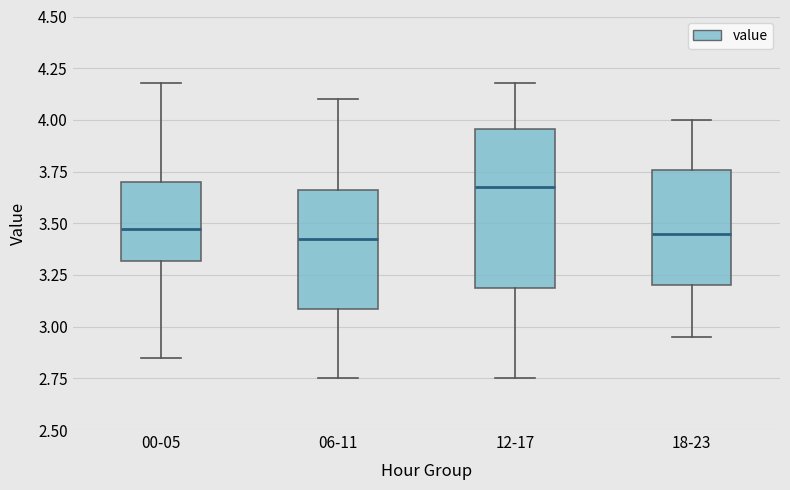

Reading left to right, transcribe this box plot: for each box, give where its median line is, the range the box spans, and where its two whiskers end, as read against the y-axis. The values are not printed on the chart, so give them approximately, as read against the axis.

00-05: median 3.45, box 3.30 to 3.70, whiskers 2.85 to 4.20
06-11: median 3.45, box 3.10 to 3.65, whiskers 2.75 to 4.10
12-17: median 3.70, box 3.20 to 3.95, whiskers 2.75 to 4.20
18-23: median 3.45, box 3.20 to 3.75, whiskers 2.95 to 4.00